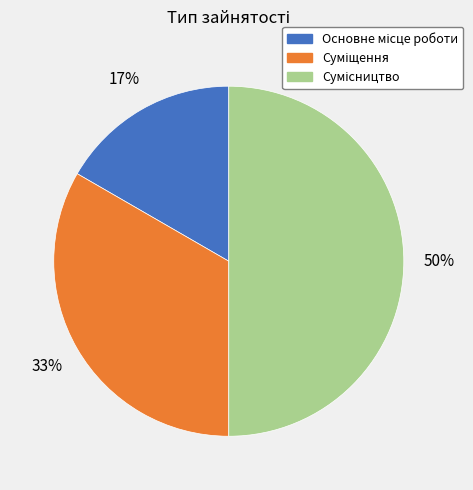

To the nearest percent, what is the average slice percentage?

33%